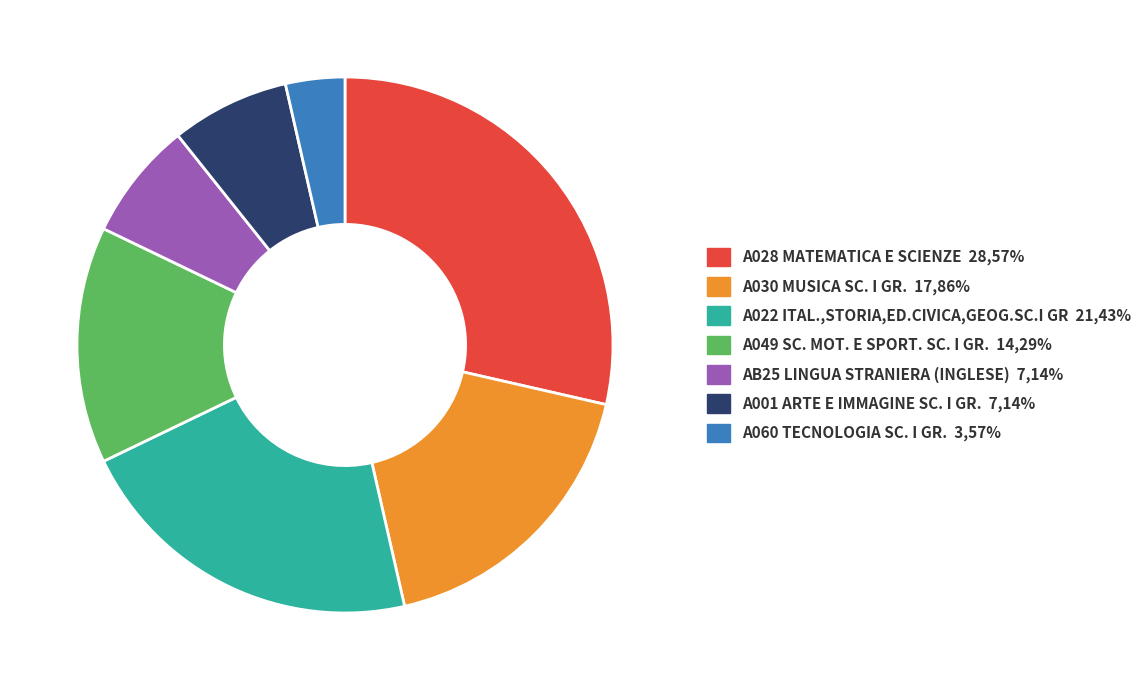

Is A049 SC. MOT. E SPORT. SC. I GR. the majority of the pie?

No